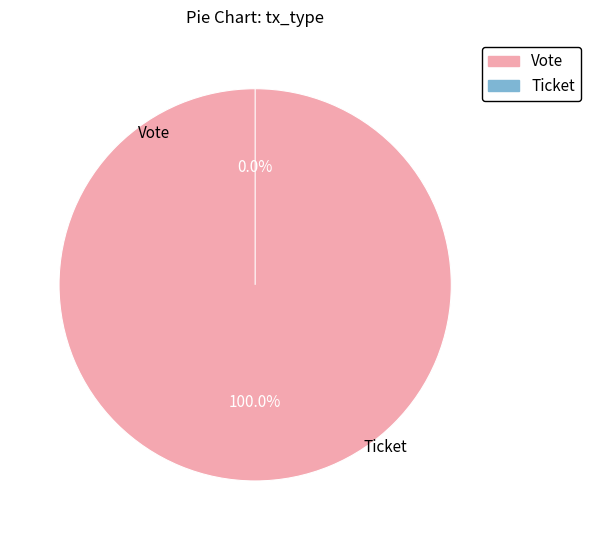

Rank the categories by value from lowest to highest.

Ticket, Vote